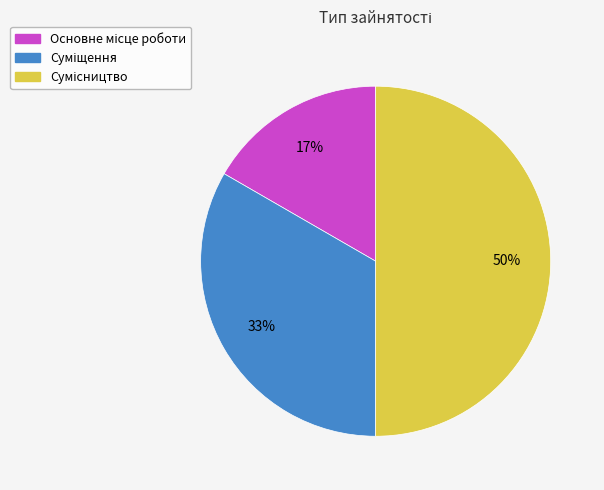

To the nearest percent, what is the difference between the largest and smallest slice percentages?

33%